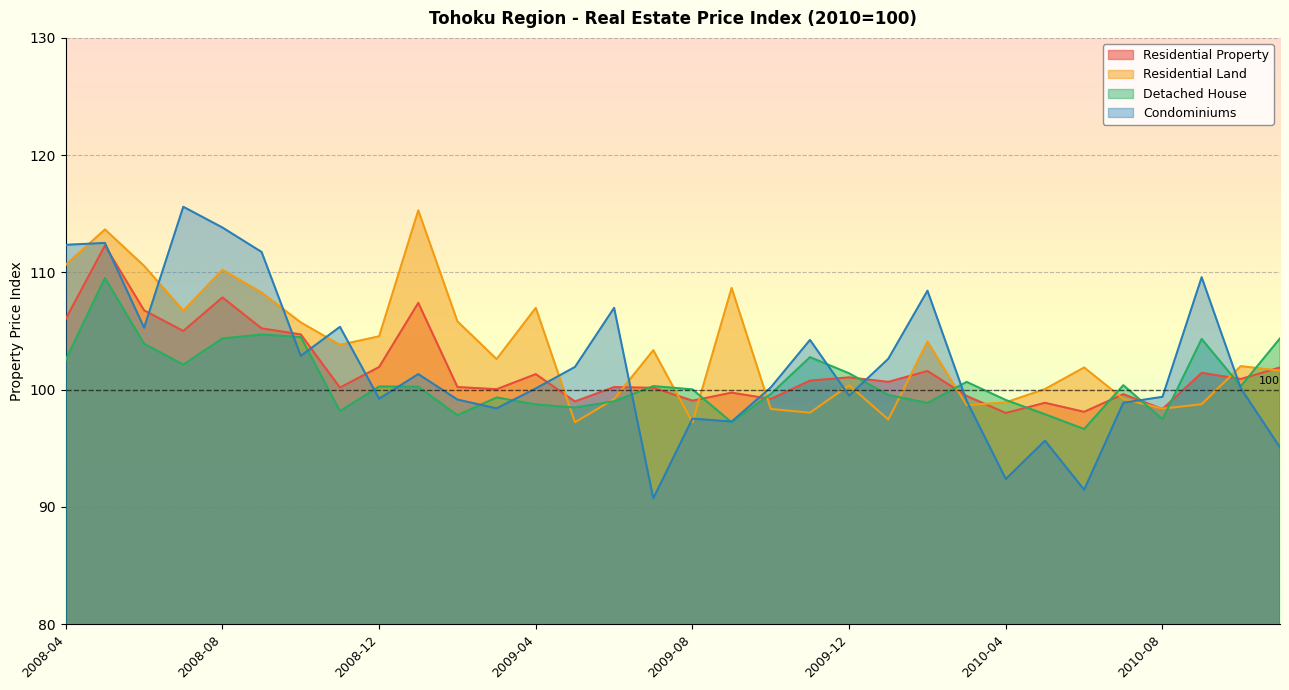

What is the difference between the second highest and second lowest values in the Condominiums series?

22.4